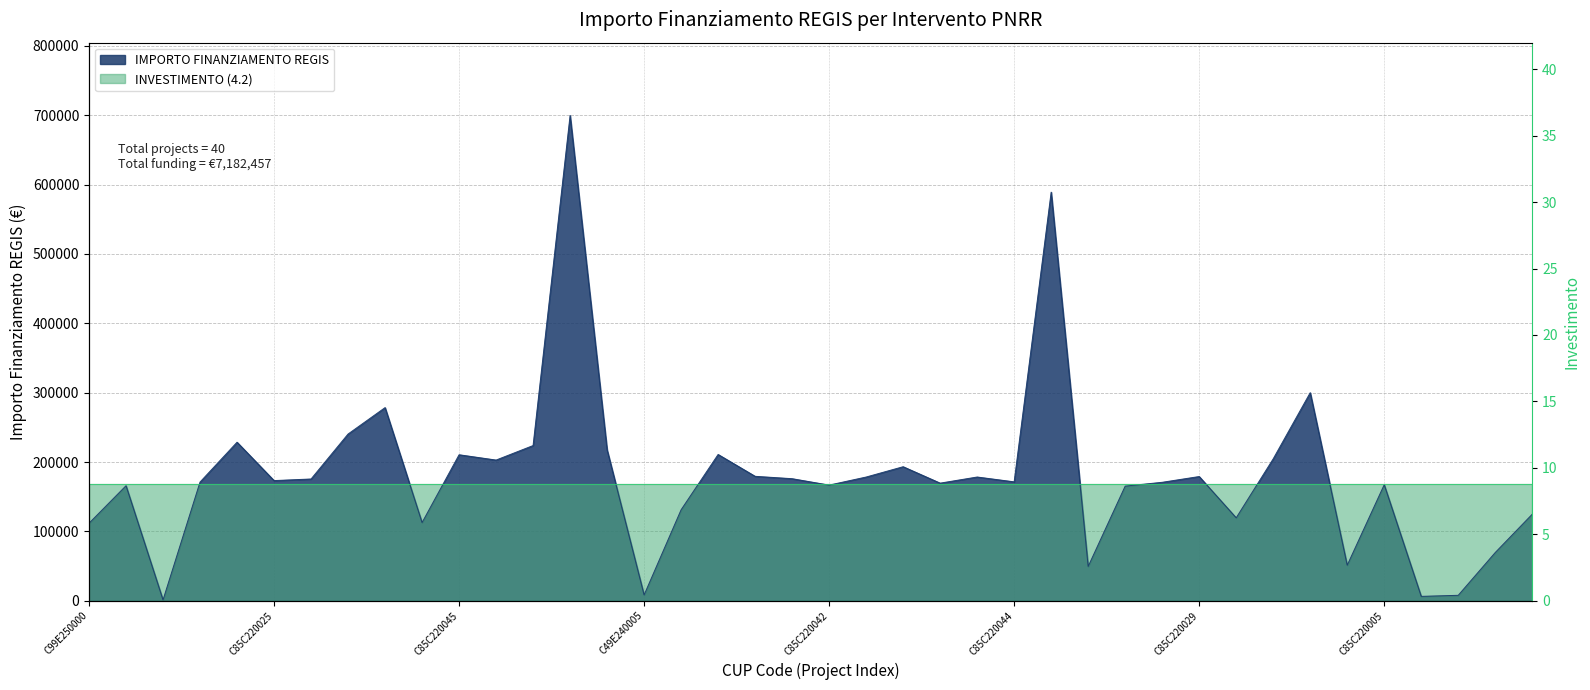

Is it true that the value at C99E24000160004 is 94553.3?

False